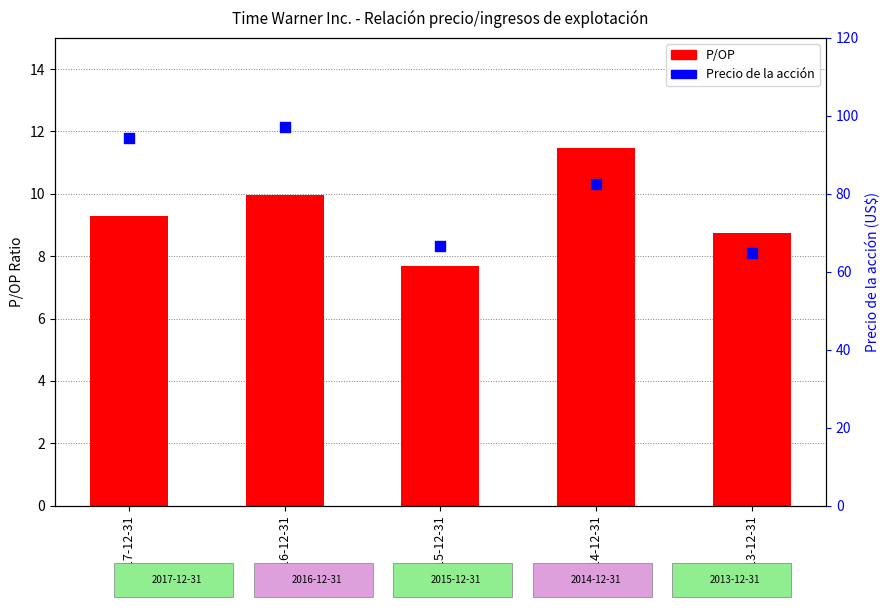

Which series contains the highest Y value?

Precio de la acción